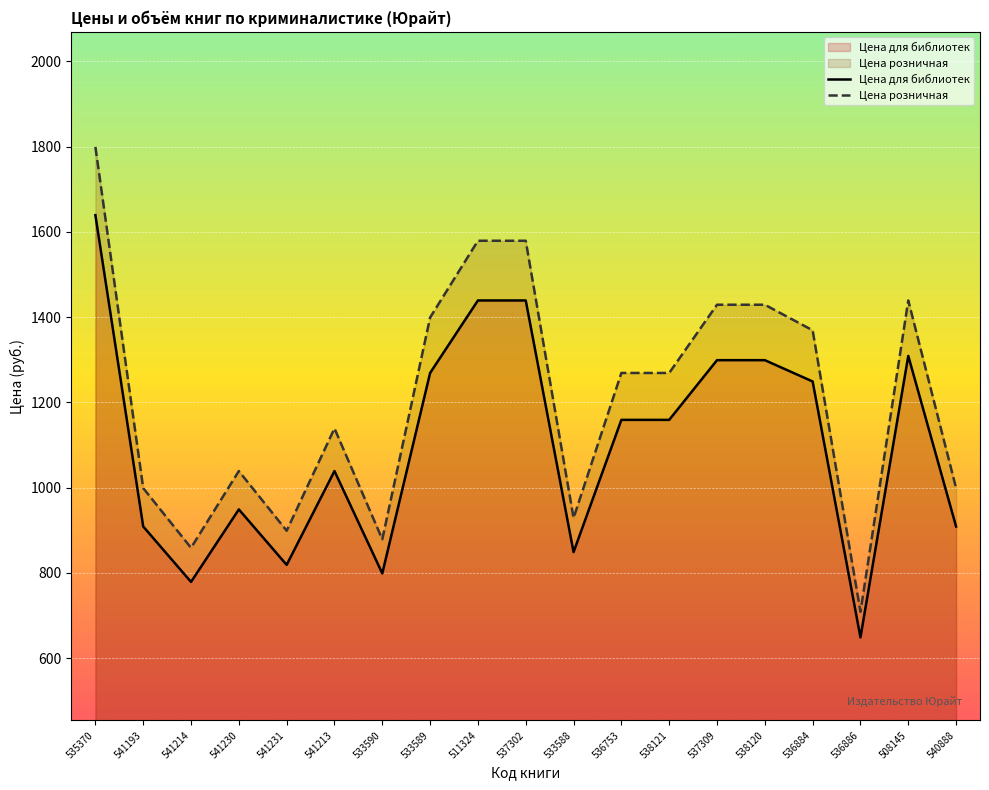

Reading left to right, list all the values displayed in this chart.

Цена для библиотек: 1639	909	779	949	819	1039	799	1269	1439	1439	849	1159	1159	1299	1299	1249	649	1309	909
Цена розничная: 1799	999	859	1039	899	1139	879	1399	1579	1579	929	1269	1269	1429	1429	1369	709	1439	999